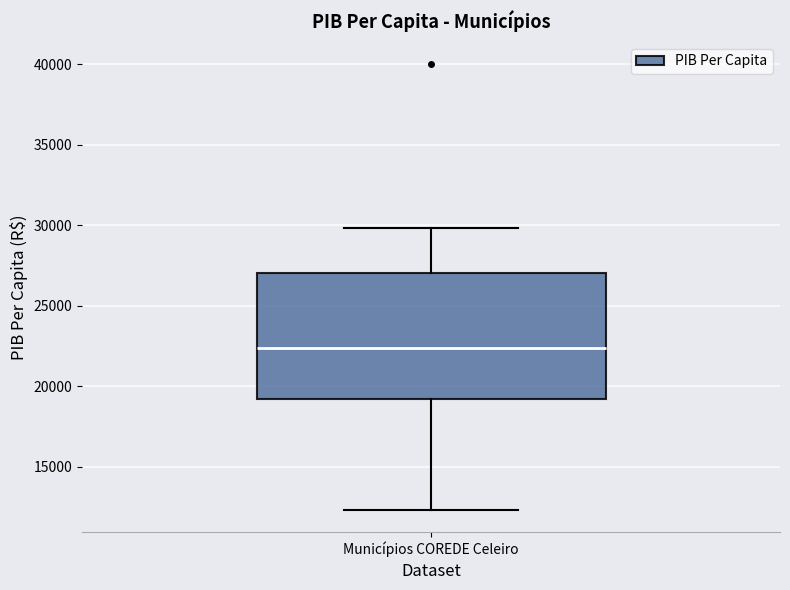

Transcribe this box plot: give where the median line is, the range the box spans, and where the two whiskers end, as read against the y-axis. The values are not printed on the chart, so give them approximately, as read against the axis.

median 22500, box 19000 to 27000, whiskers 12500 to 30000